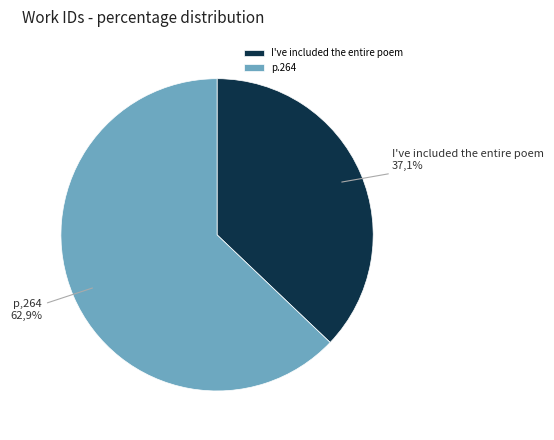

The I've included the entire poem slice represents 37% of the pie. True or false?

True